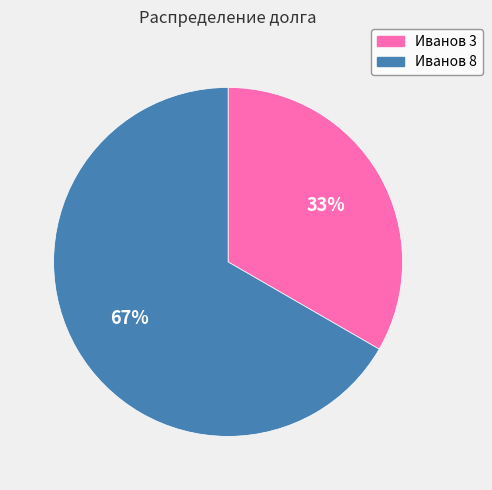

To the nearest percent, what percentage of the pie is Иванов 3?

33%